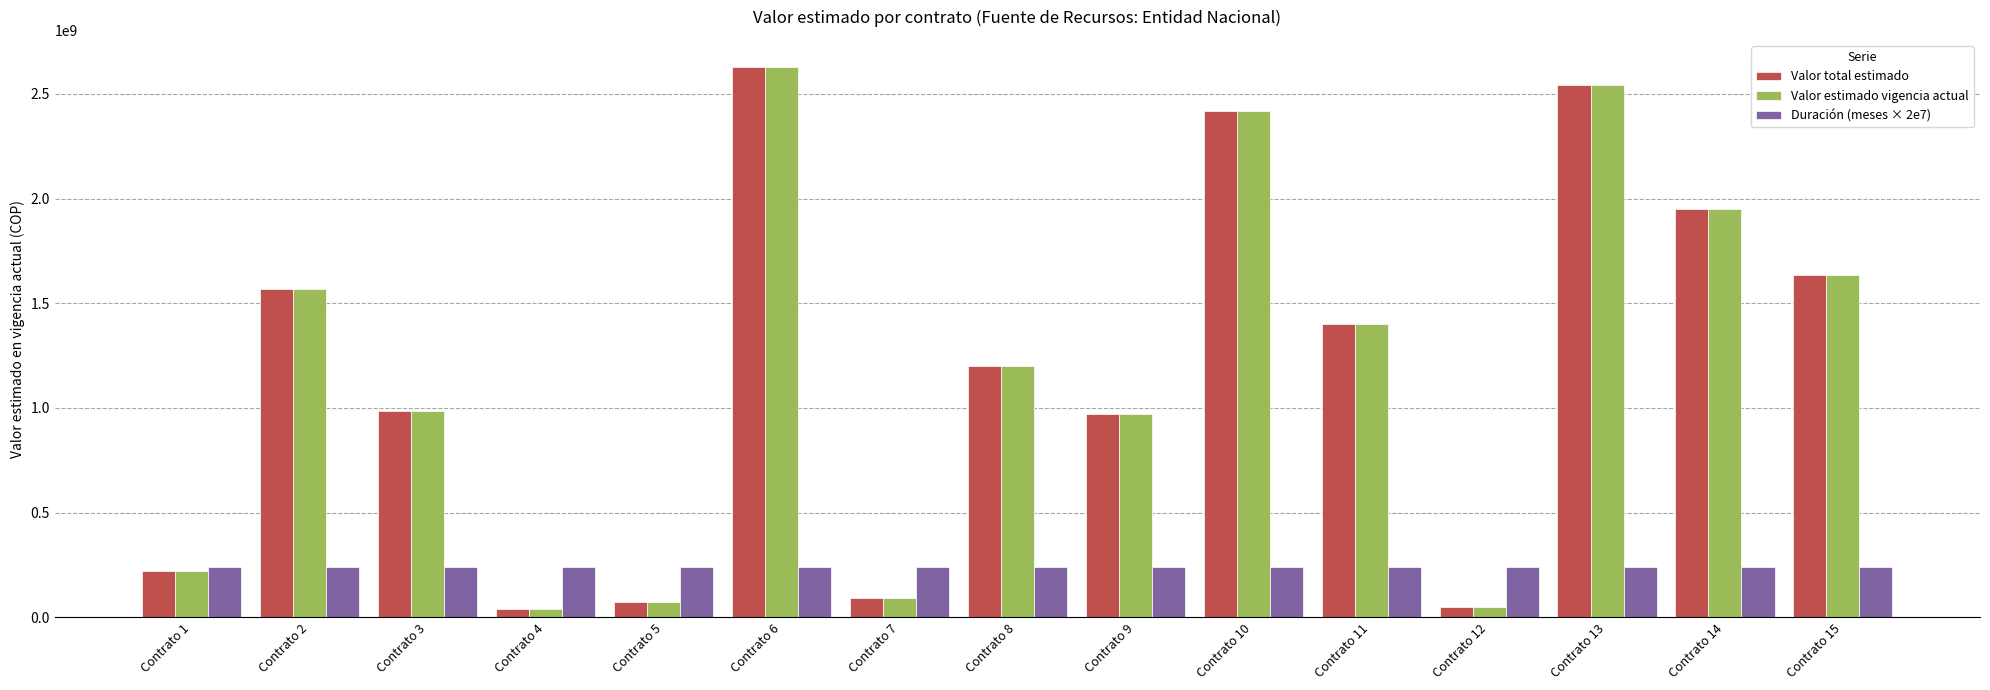

Are the bars horizontal?

No